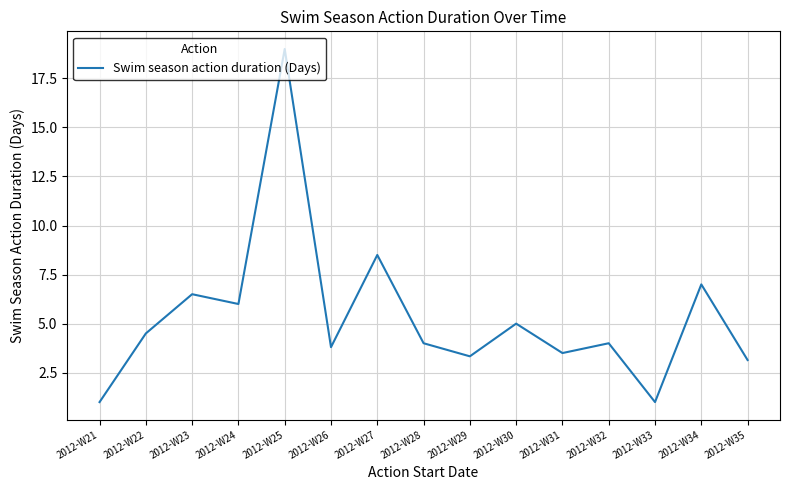

What is the smallest value displayed?

1.0